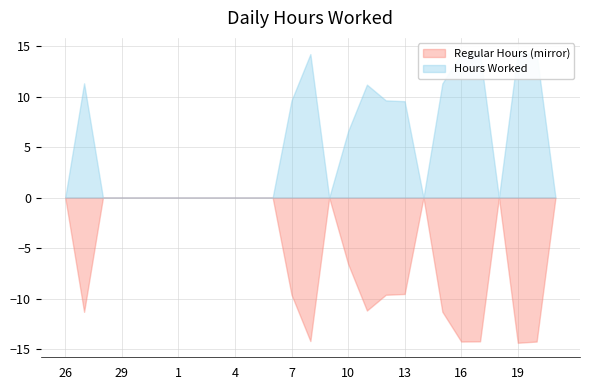

True or false: Overtime Hours and Hours Worked intersect in this chart.

False